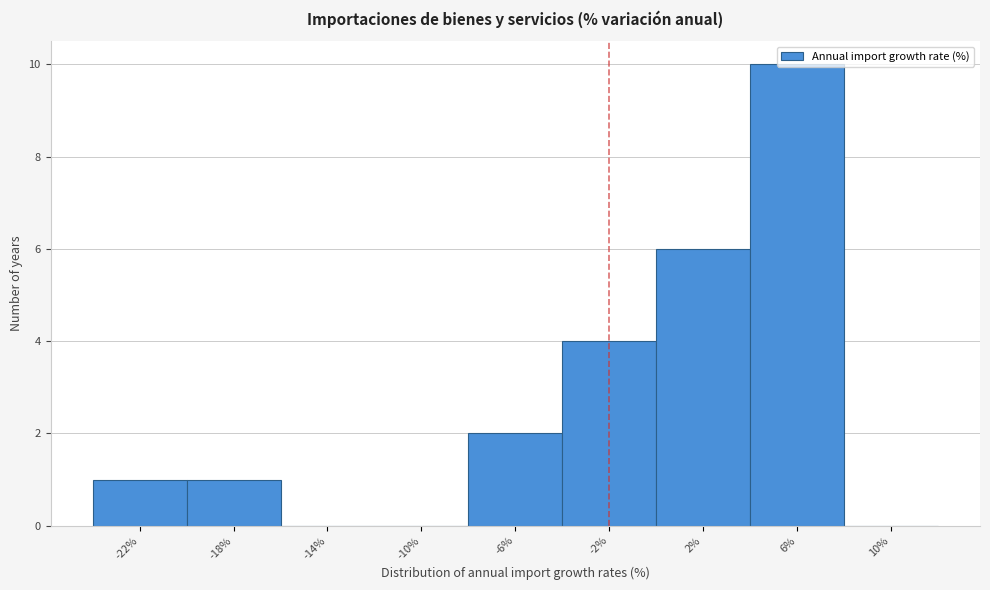

The chart shows a value of 0 at -18%. True or false?

False